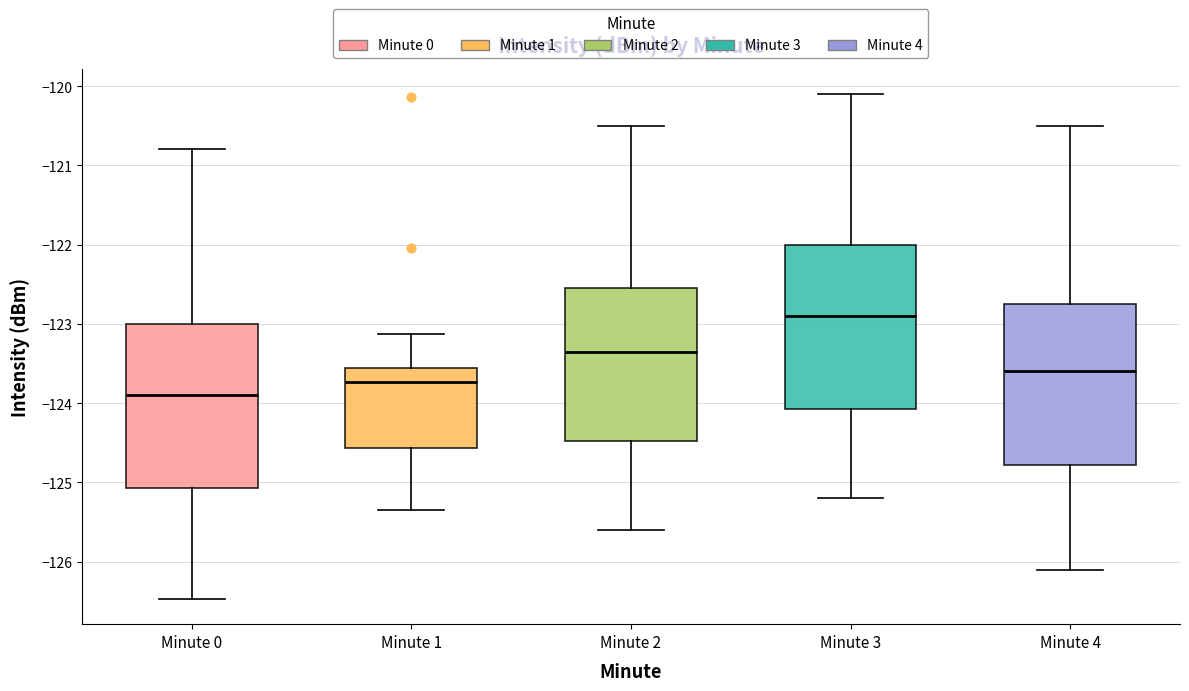

Where does the median line of the box for Minute 1 sit on the y-axis? The values are not printed on the chart, so give them approximately, as read against the axis.

-123.7